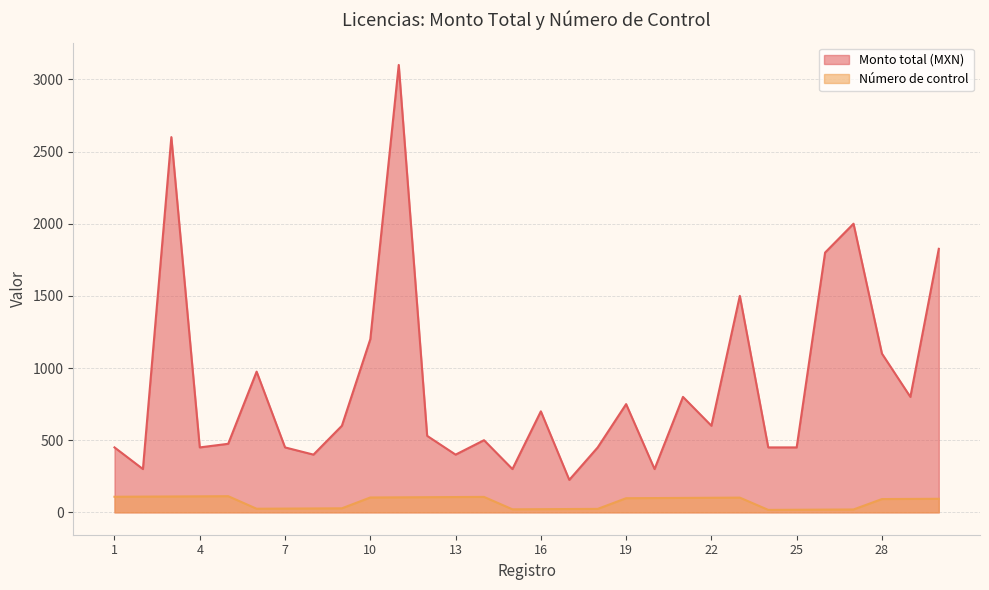

The Número de control series shows 22 at 16. True or false?

True